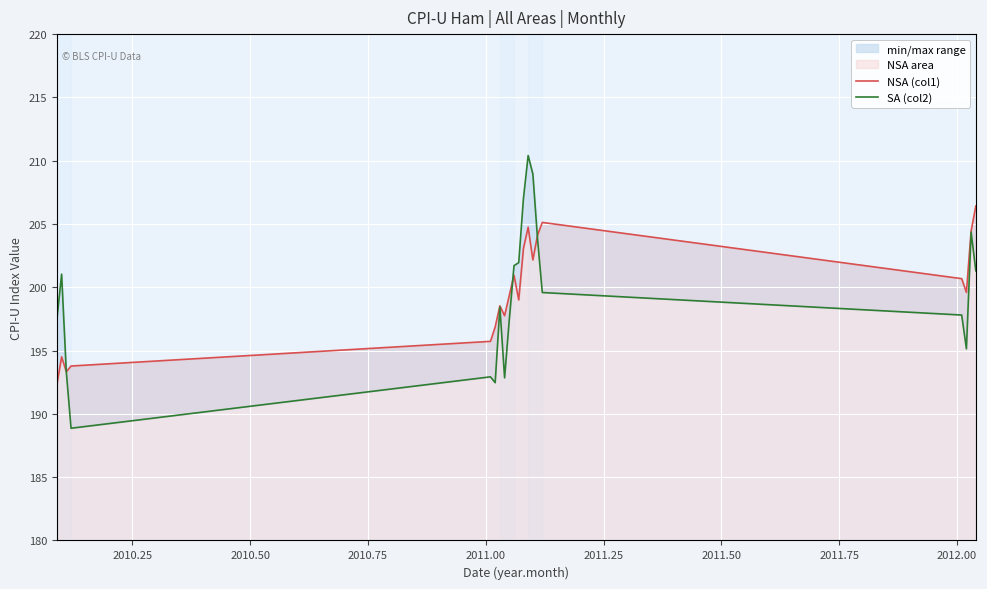

Does the chart display data point markers on the line(s)?

No